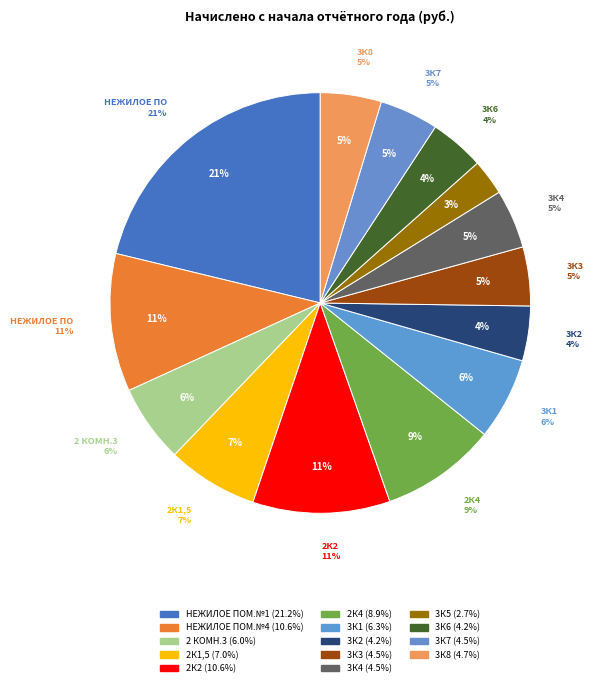

To the nearest percent, what percentage of the pie is 3К8?

5%